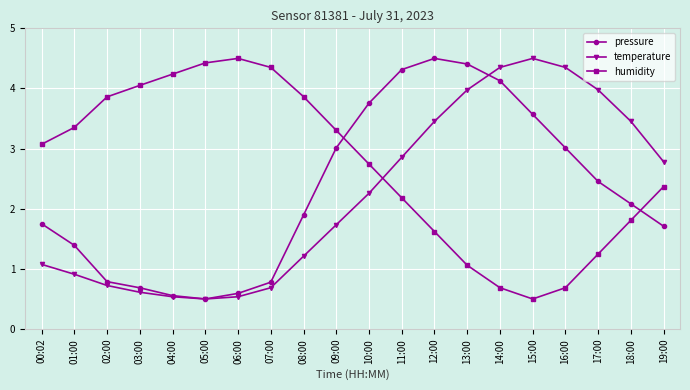

The humidity series shows 4.4 at 07:00. True or false?

True